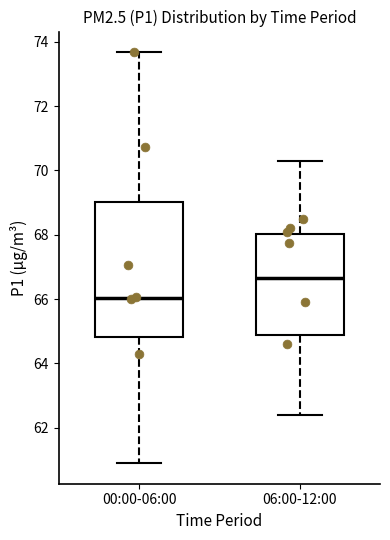

Which box has the lowest median line?

00:00-06:00